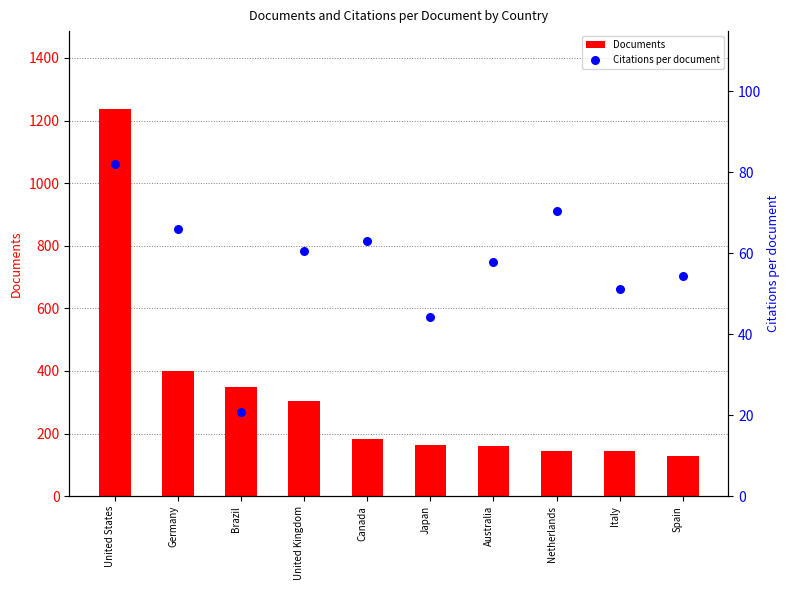

Which series has the widest spread of Y values?

Documents